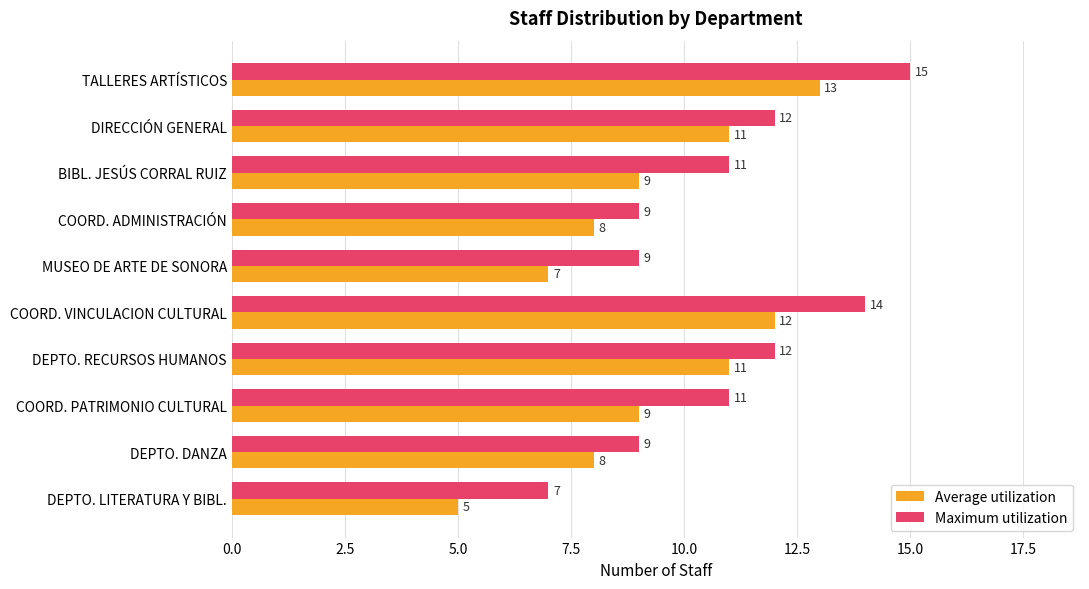

Which series has the largest total across all categories?

Maximum utilization